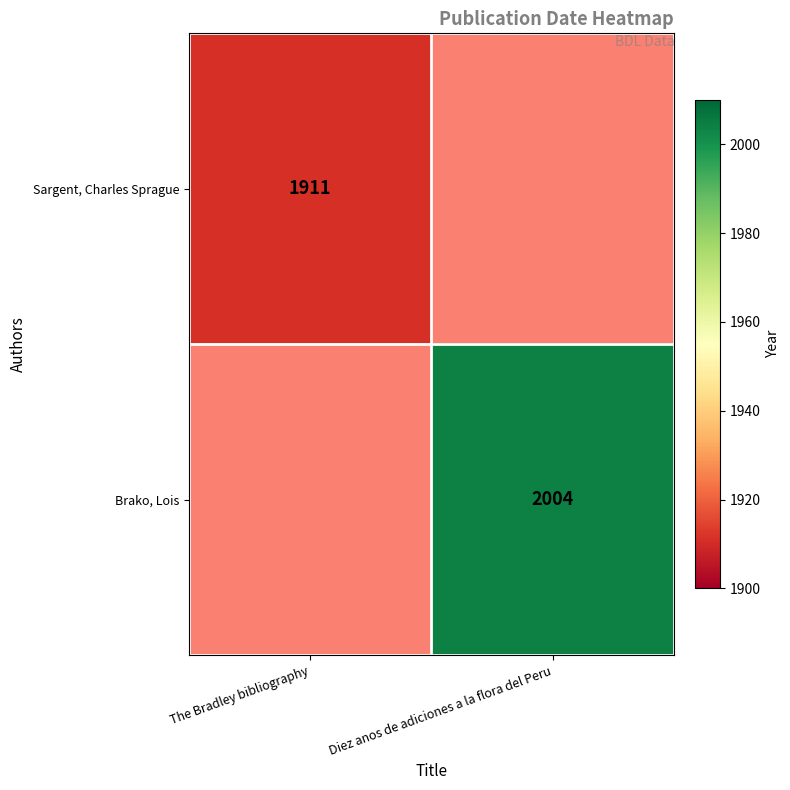

How many series are shown in this chart?

2